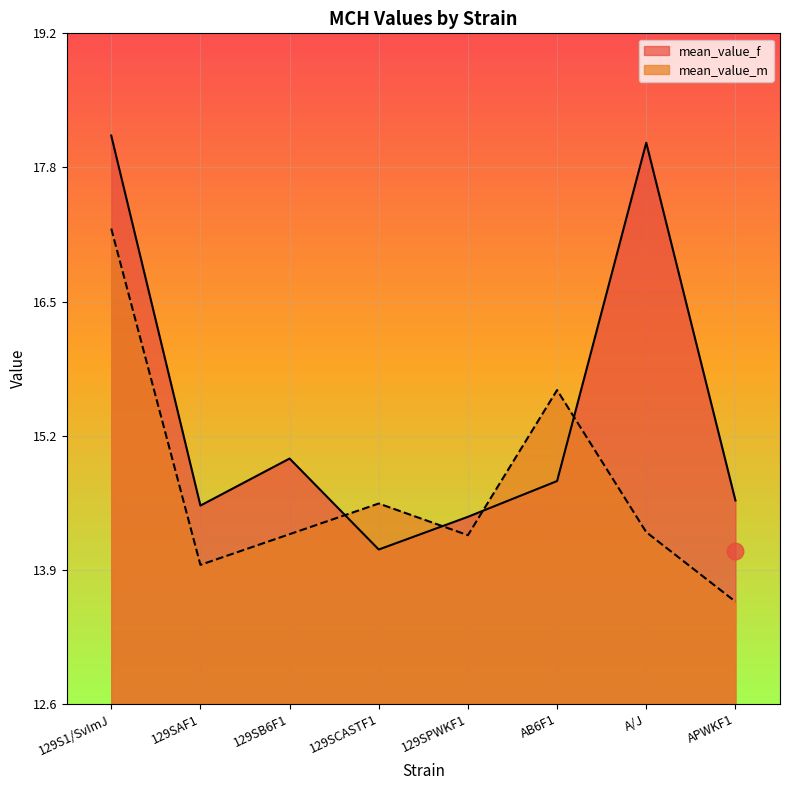

Count the number of categories in the chart.

8